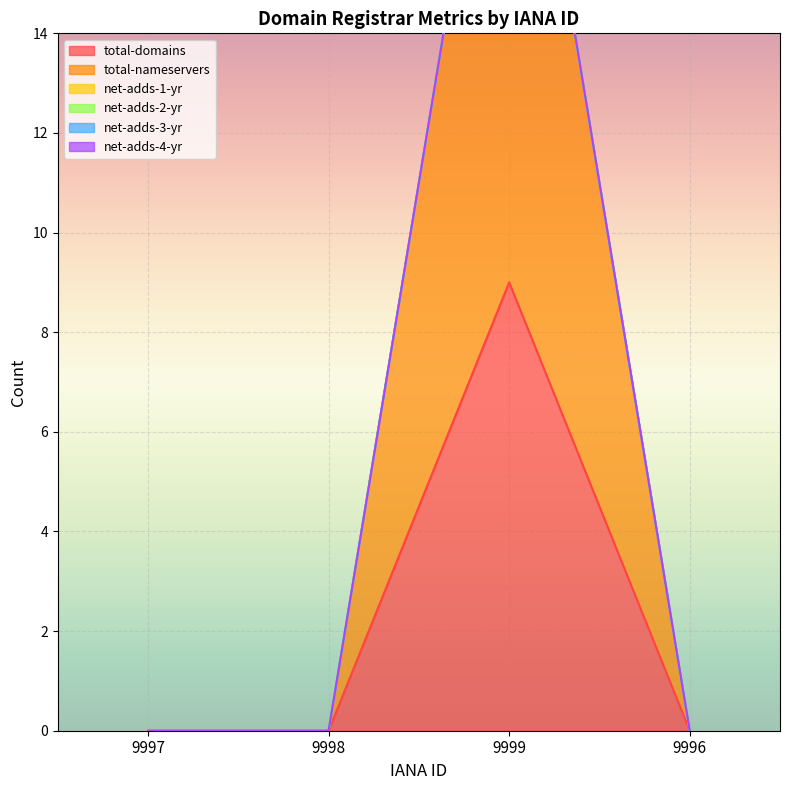

What position from the left is 9998?

2